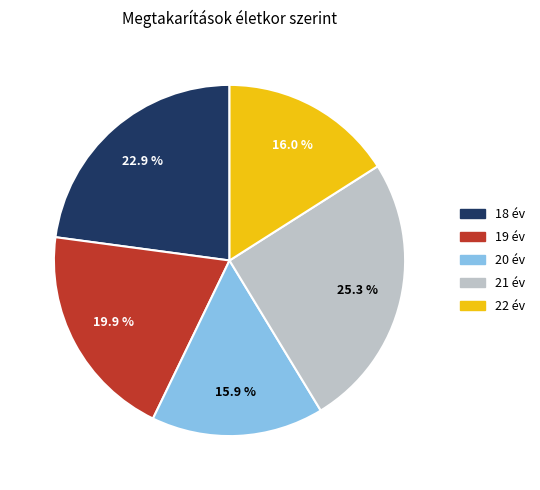

What is the ratio of the value at 19 to the value at 20?

1.3